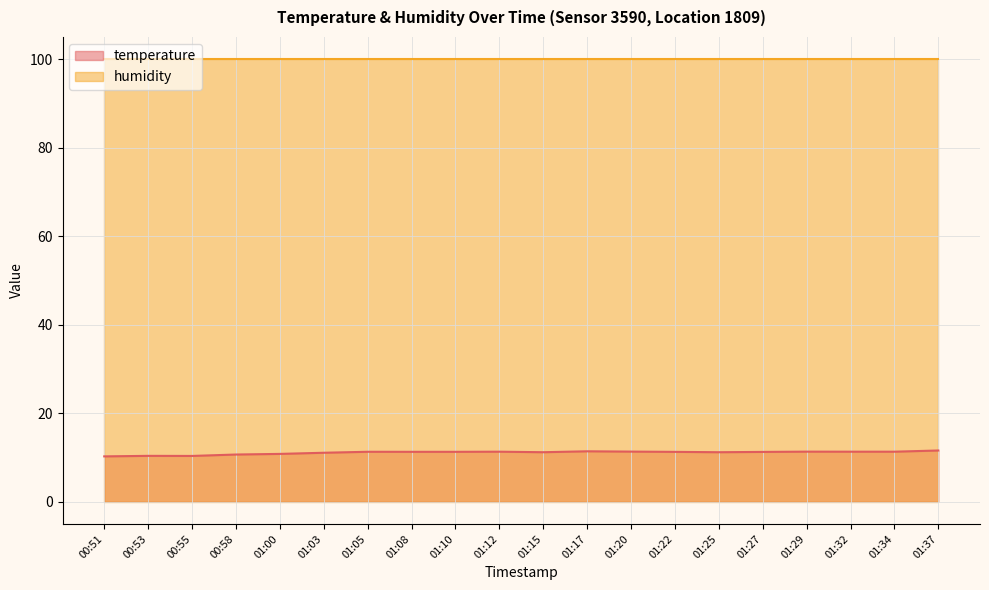

True or false: the data shows 11.3 at 01:27.

True